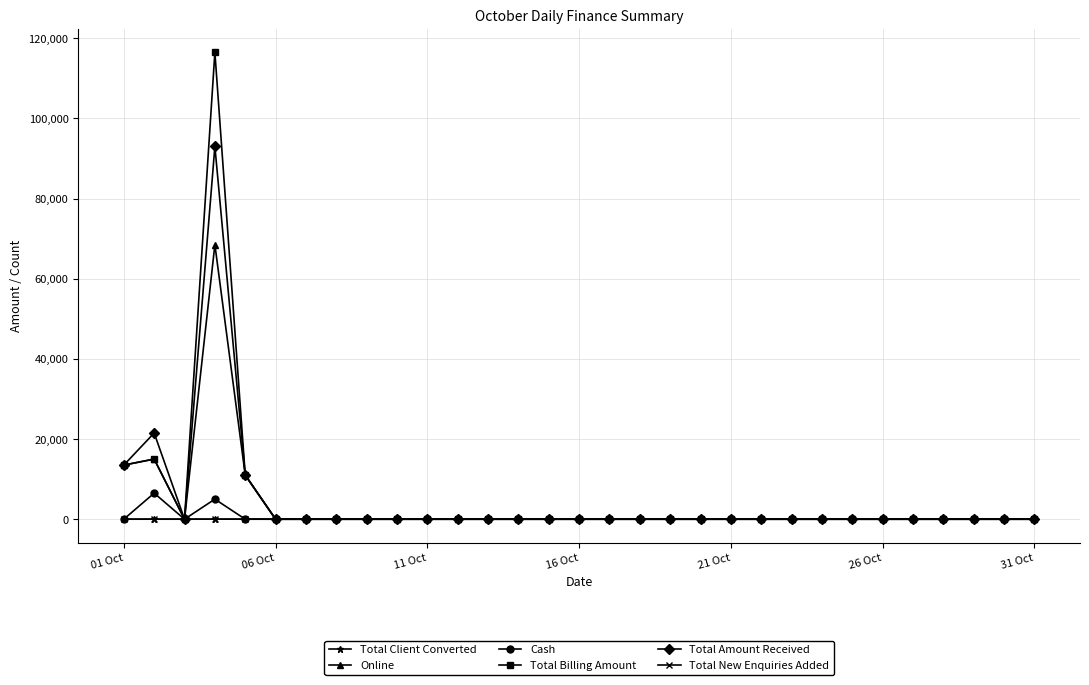

Does the chart have visible grid lines?

Yes